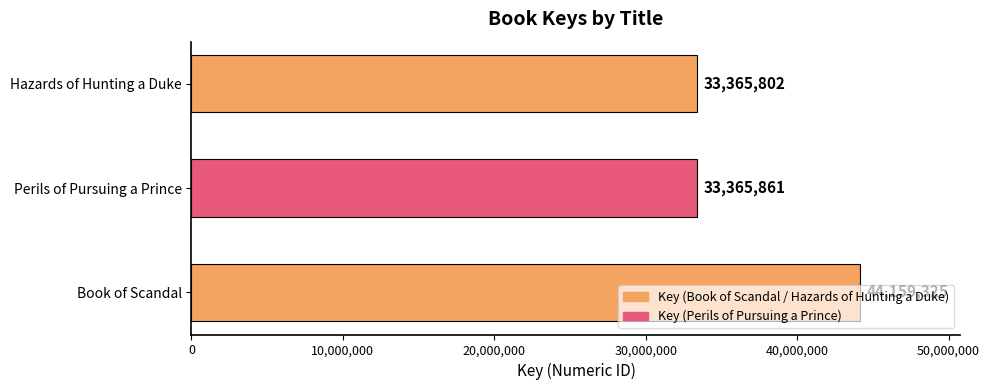

The chart shows a value of 44159325 at Book of Scandal. True or false?

True